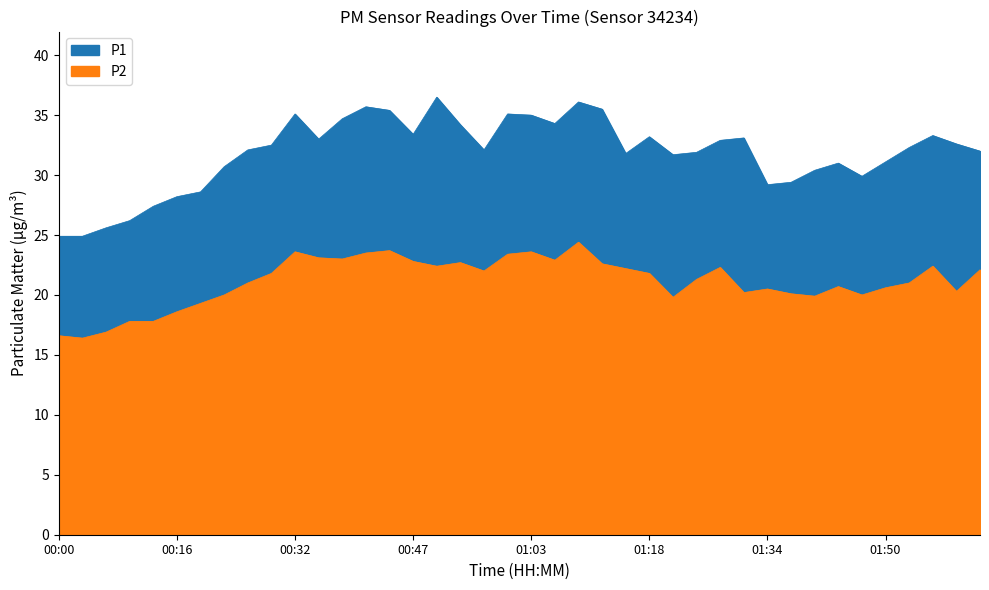

Rank the categories by P1 value from highest to lowest.

00:50, 01:09, 00:41, 01:12, 00:44, 00:32, 01:00, 01:03, 00:38, 01:06, 00:53, 00:47, 01:56, 01:18, 01:31, 00:35, 01:28, 01:59, 00:28, 01:53, 00:25, 00:56, 02:02, 01:25, 01:15, 01:22, 01:50, 01:44, 00:22, 01:40, 01:47, 01:37, 01:34, 00:19, 00:16, 00:13, 00:10, 00:07, 00:00, 00:03